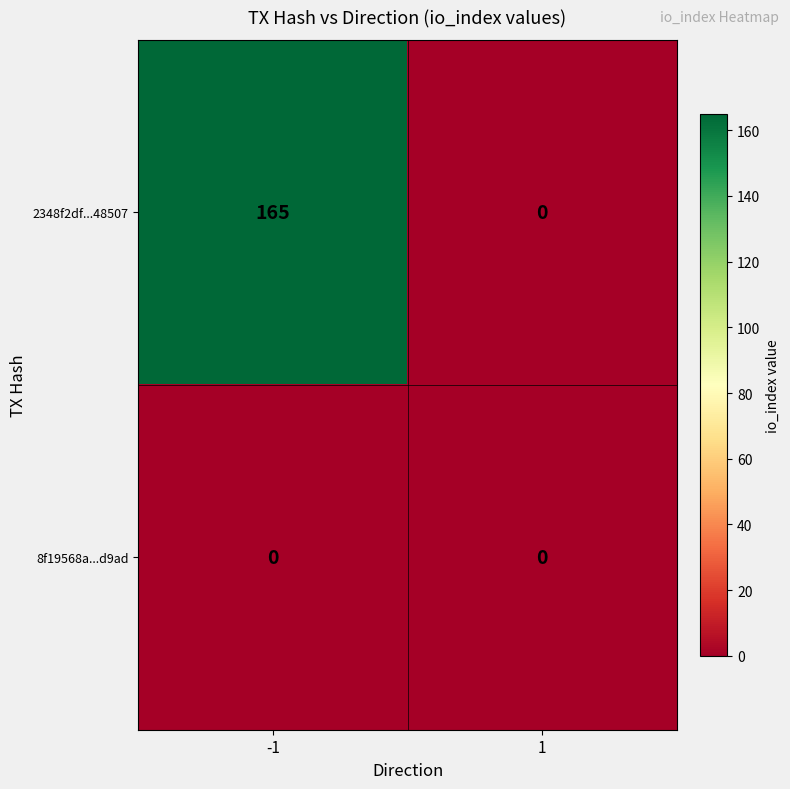

Which series changed the most between -1 and 1?

2348f2df...48507